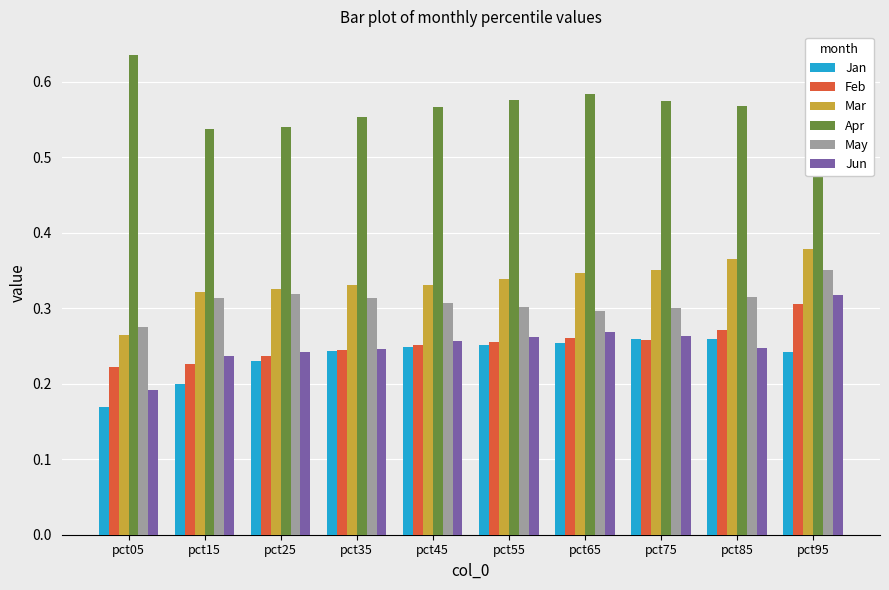

What is the sum of all Feb values?

2.5